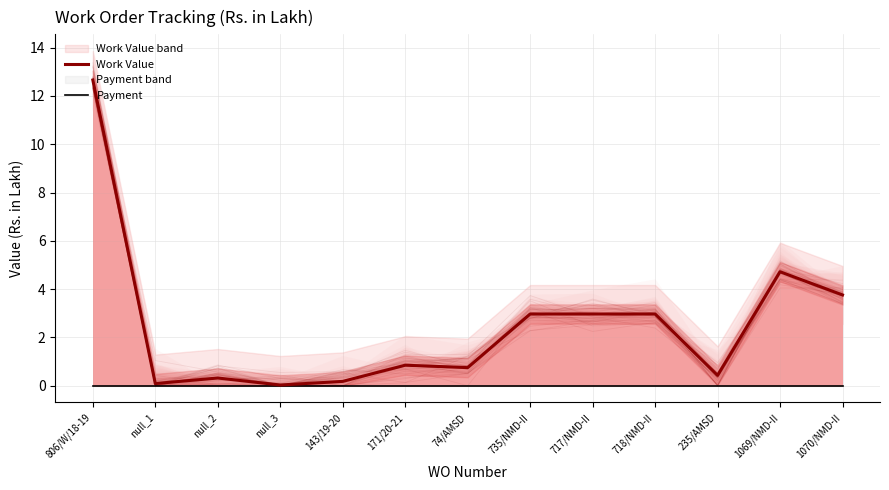

What is the difference between the maximum and minimum values in the Work Value series?

12.6